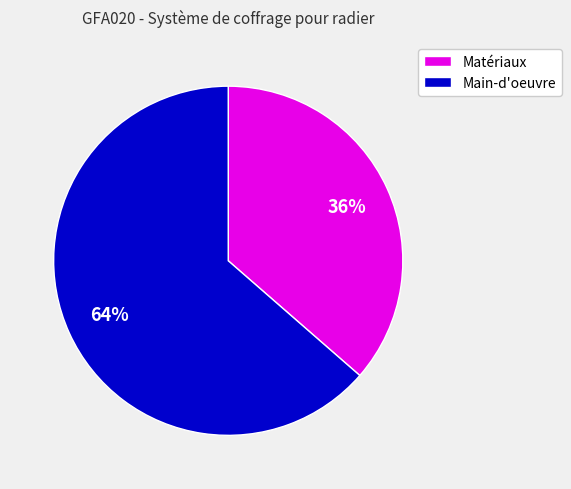

How many segments does this pie chart have?

2